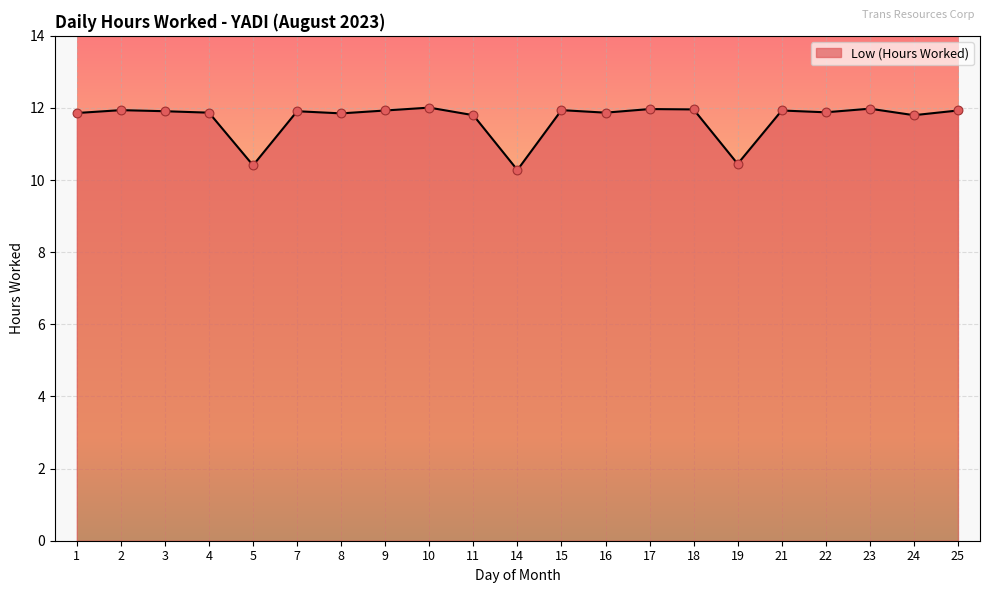

What is the ratio of the value at 23 to the value at 2?

1.0